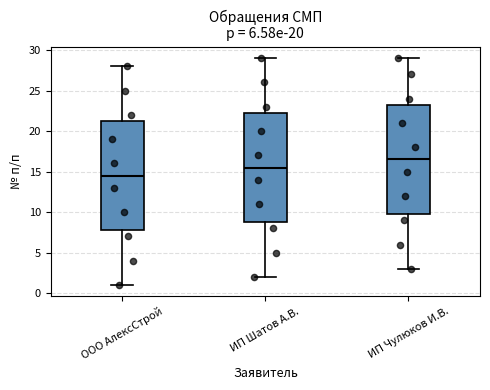

Where does the upper whisker of the box for ИП Шатов А.В. end on the y-axis? The values are not printed on the chart, so give them approximately, as read against the axis.

29.0